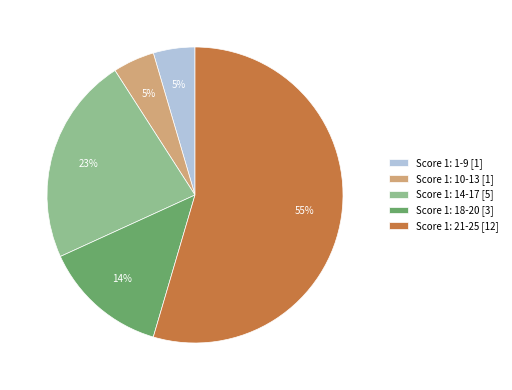

What percentage is the Score 1: 14-17 [5] slice, to the nearest percent?

23%